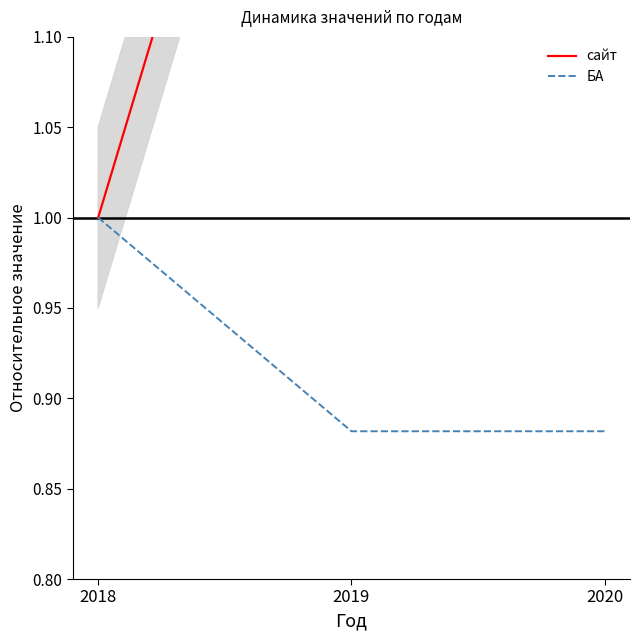

How many сайт values are between 1 and 2?

3